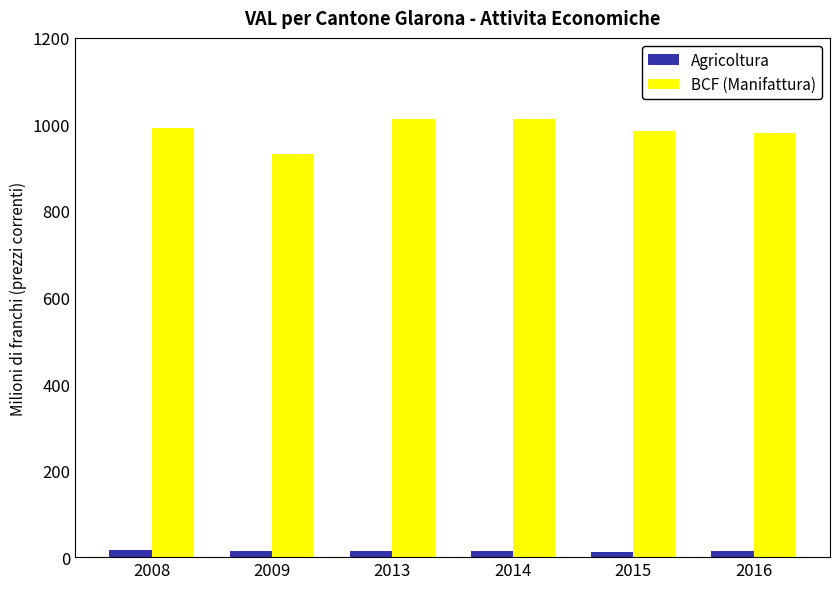

What is the difference between the highest and lowest values at 2008?

974.8